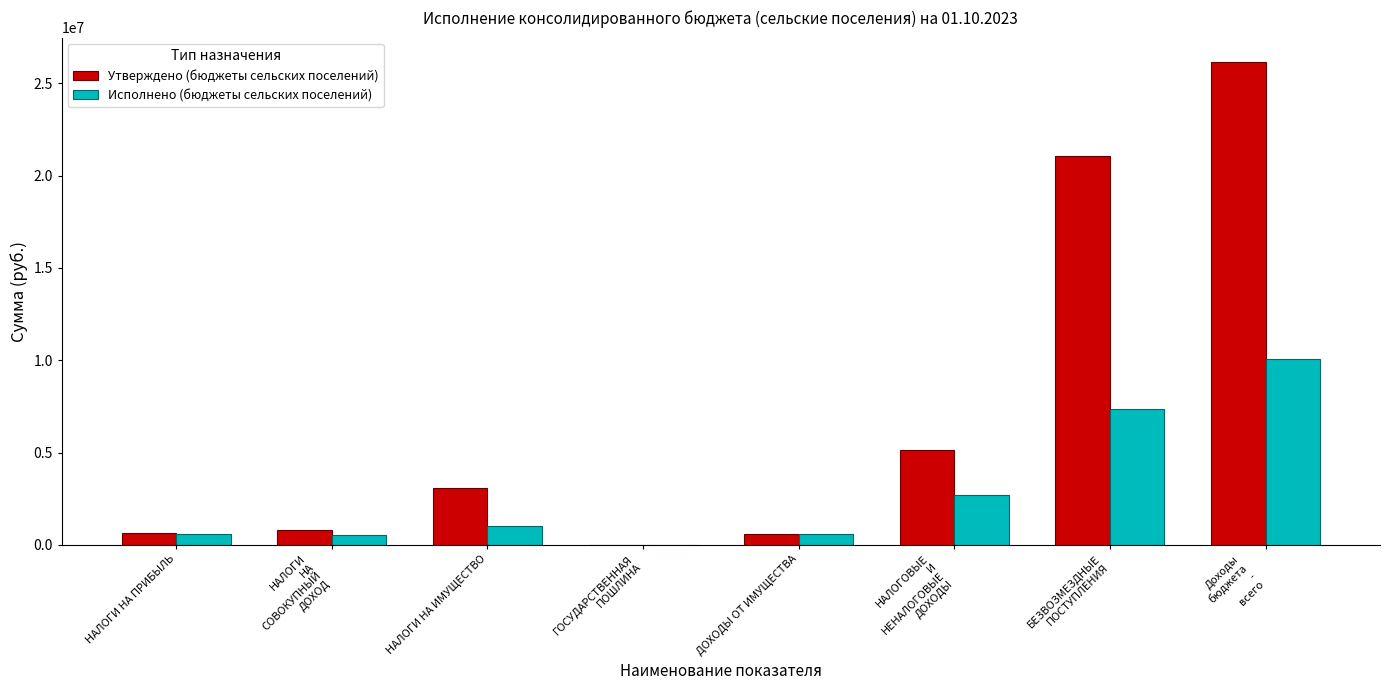

Between НАЛОГИ НА ИМУЩЕСТВО and ДОХОДЫ ОТ ИМУЩЕСТВА, which series saw the biggest shift?

Утверждено (бюджеты сельских поселений)